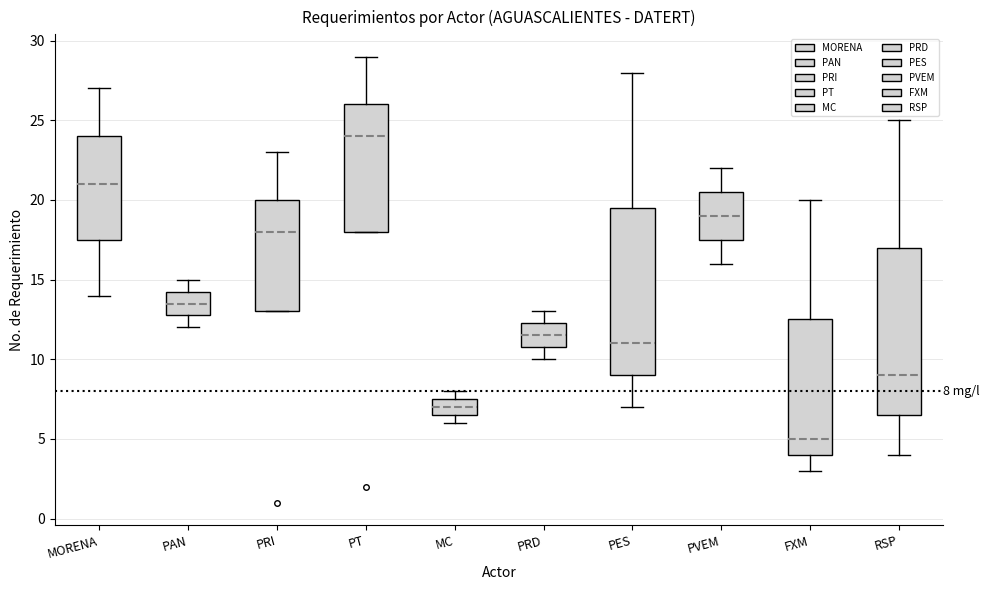

Which box has the lowest median line?

FXM